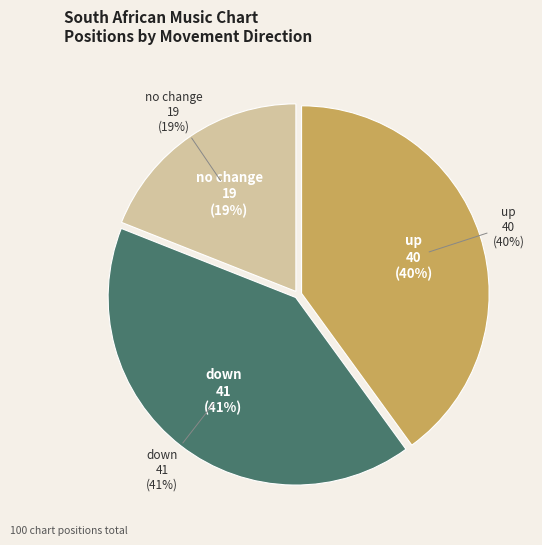

What is the change in value from up to down?

+1